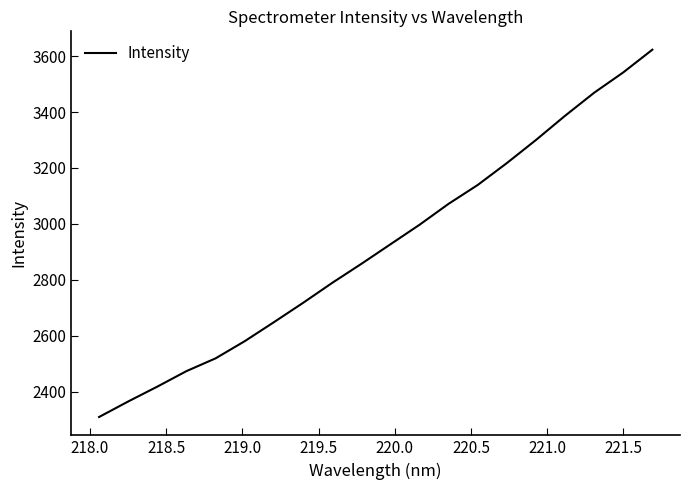

What is the difference between the maximum and minimum values?

1313.2